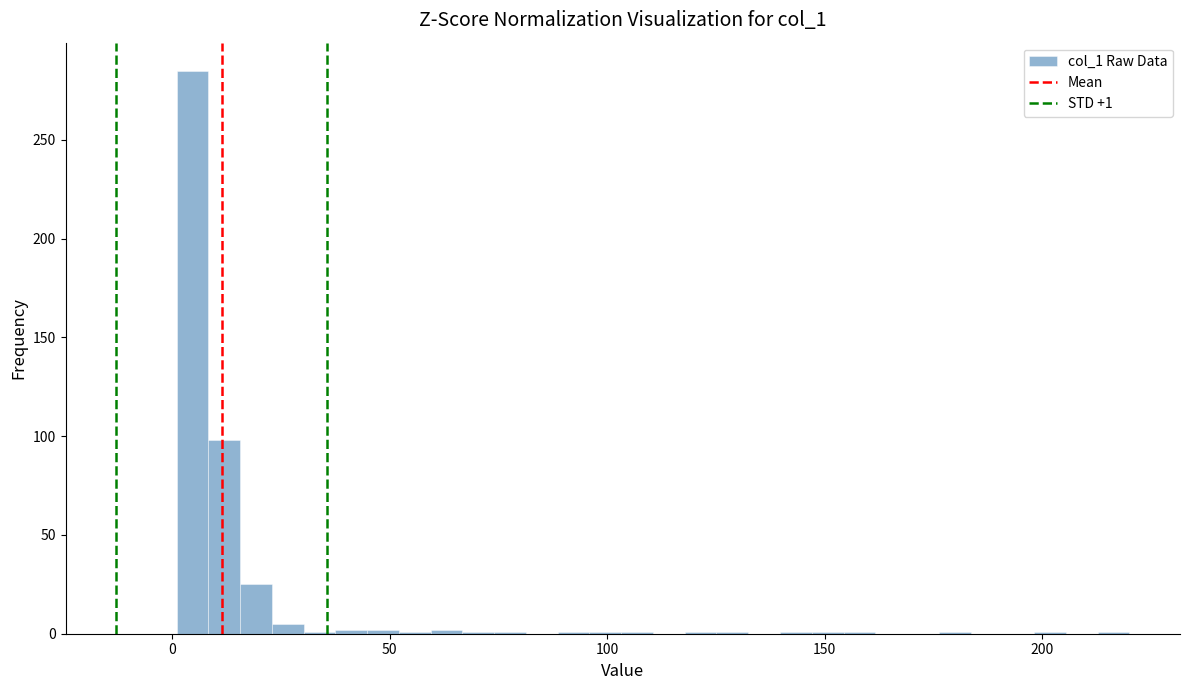

Around what value on the x-axis is the tallest bar? Give the approximate position of its centre, as read against the axis.

5